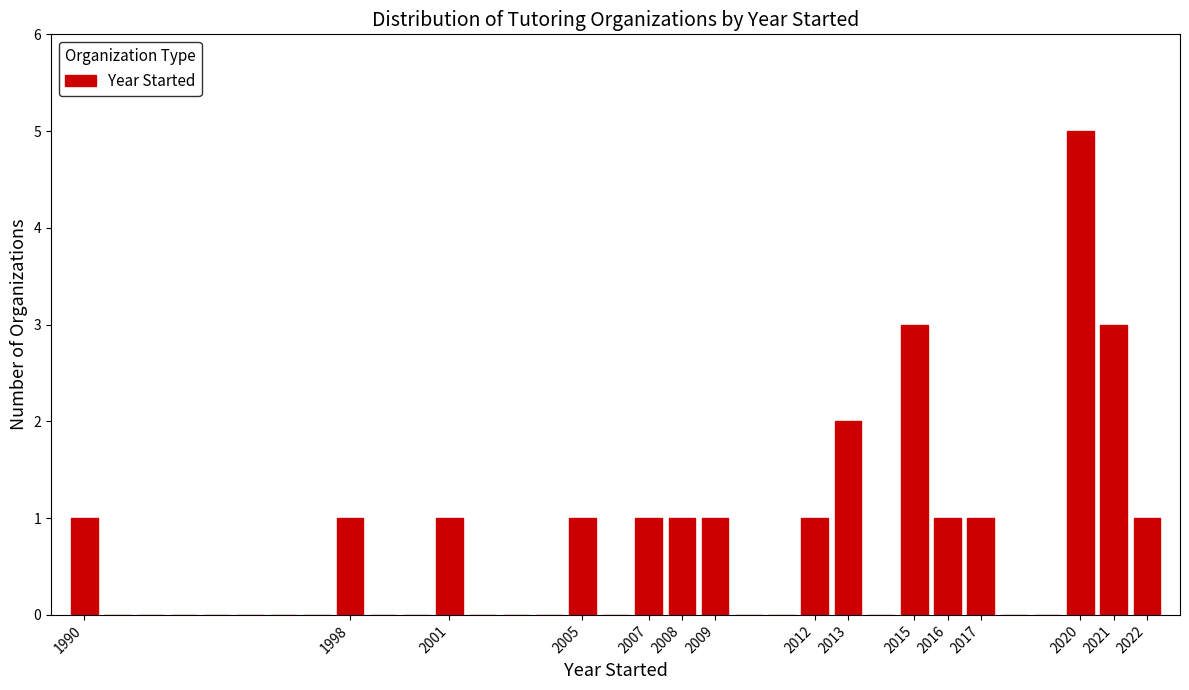

Which range on the x-axis has the tallest bar?

2019.5 to 2020.5